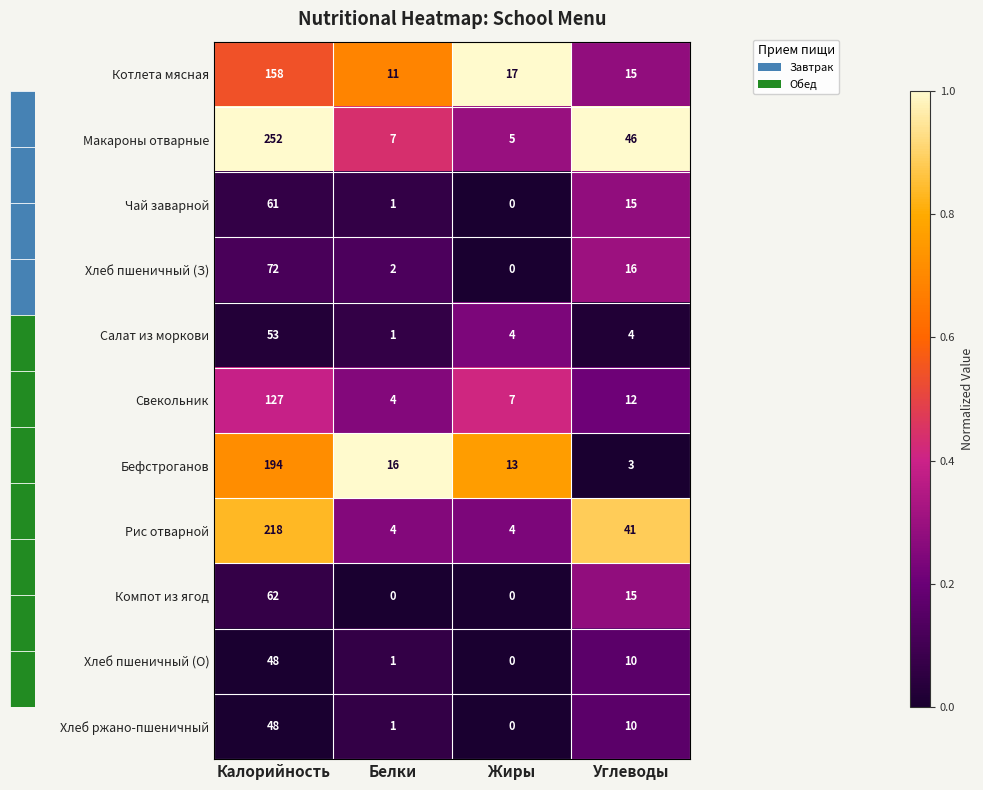

What is the average value of the Салат из моркови series?

16